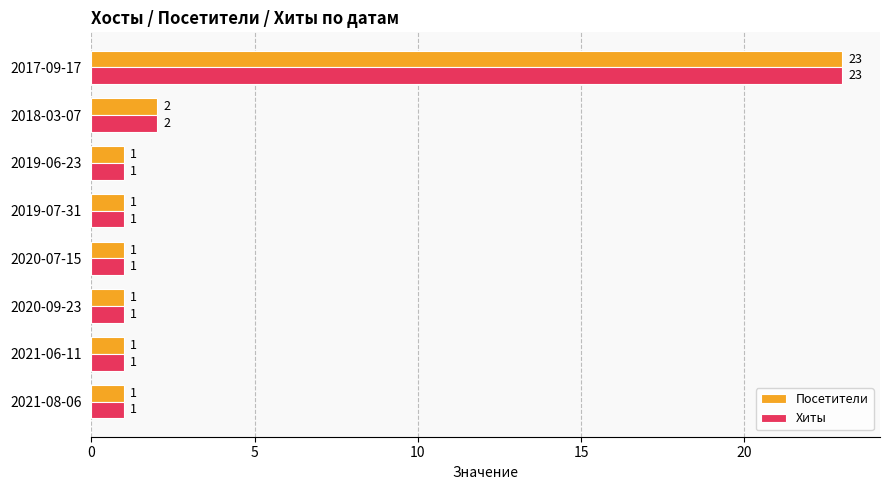

What is the average value of the Хиты series?

4